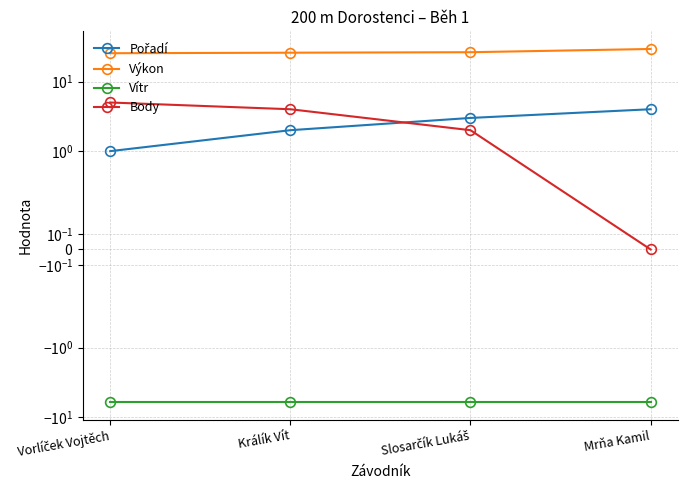

Does the chart have visible grid lines?

Yes